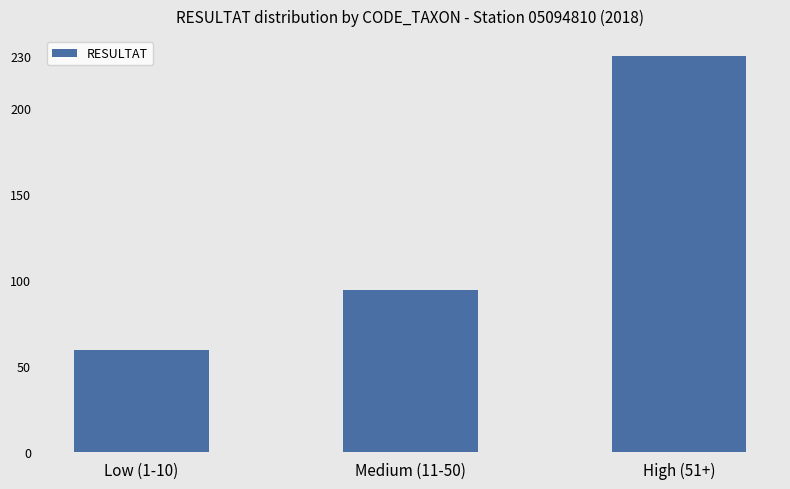

At which label is the value closest to 144?

Medium (11-50)